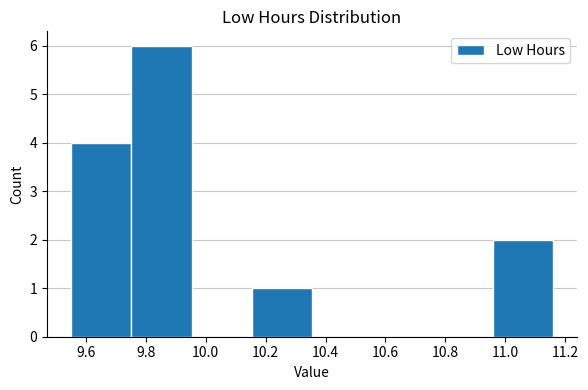

Over which range of the x-axis is the bar tallest?

9.76 to 9.96